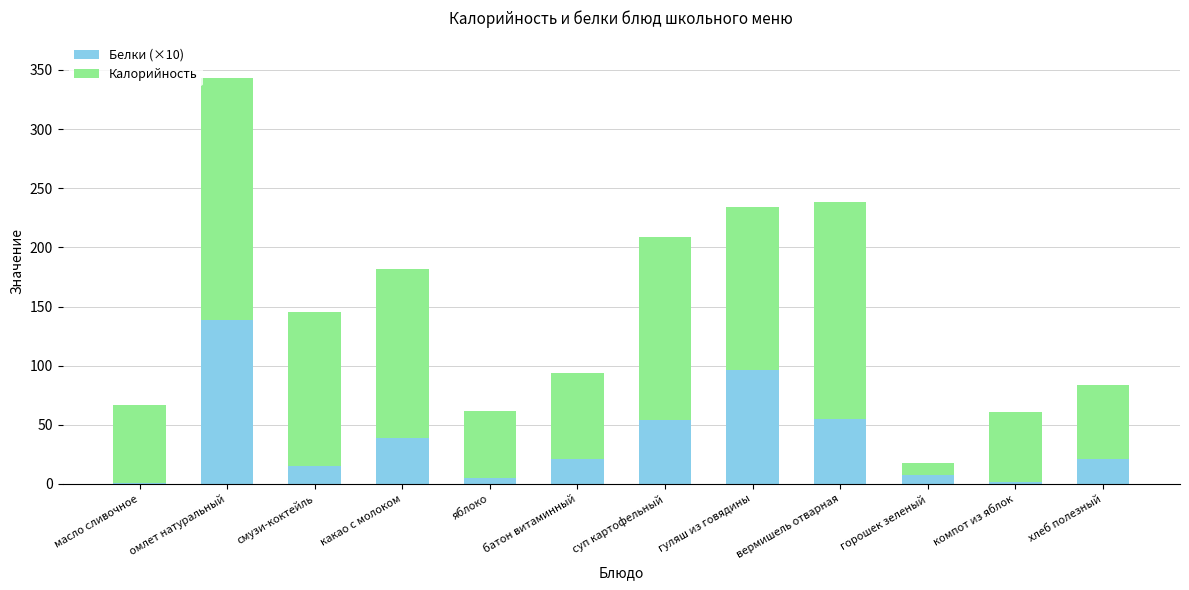

At which label does Белки (×10) reach its peak?

омлет натуральный